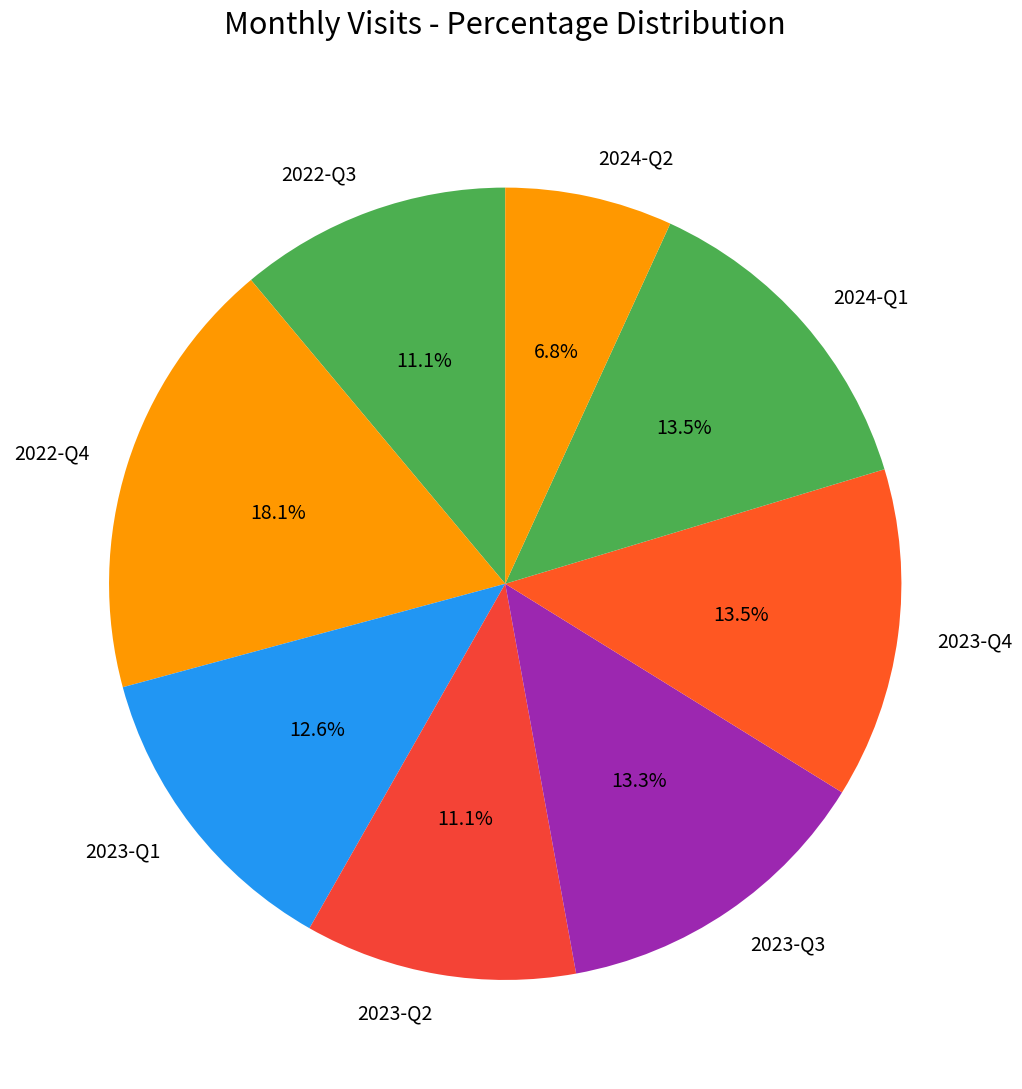

Which slice is the smallest?

2024-Q2